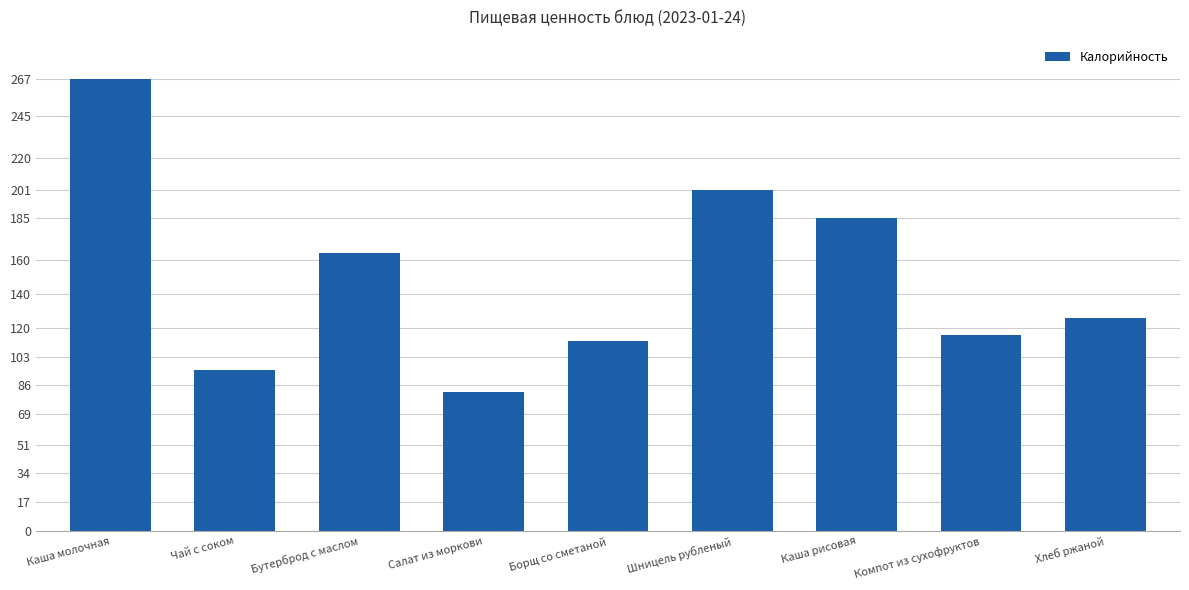

Rank the categories by value from highest to lowest.

Каша молочная, Шницель рубленый, Каша рисовая, Бутерброд с маслом, Хлеб ржаной, Компот из сухофруктов, Борщ со сметаной, Чай с соком, Салат из моркови